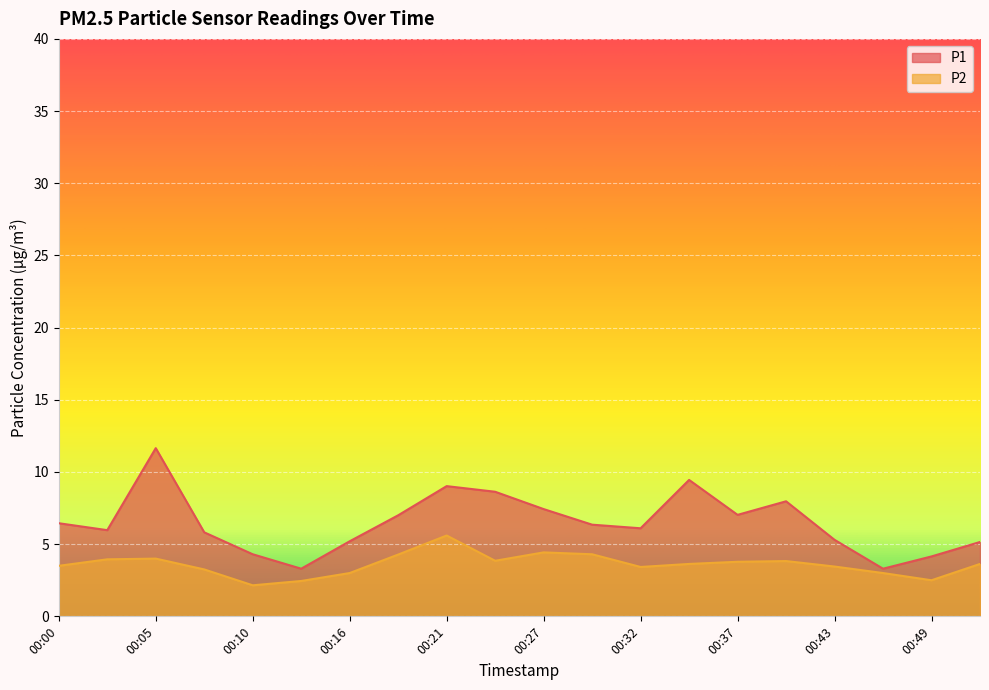

Count the number of categories in the chart.

20